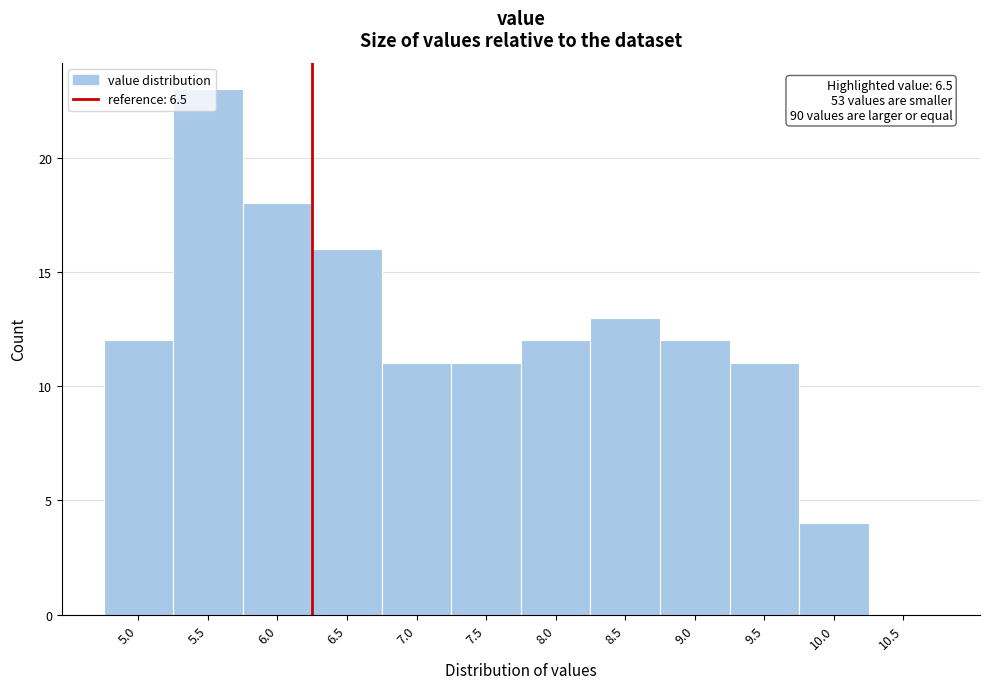

Approximately how many times larger is the value at 5.5 compared to 7.5?

2.1